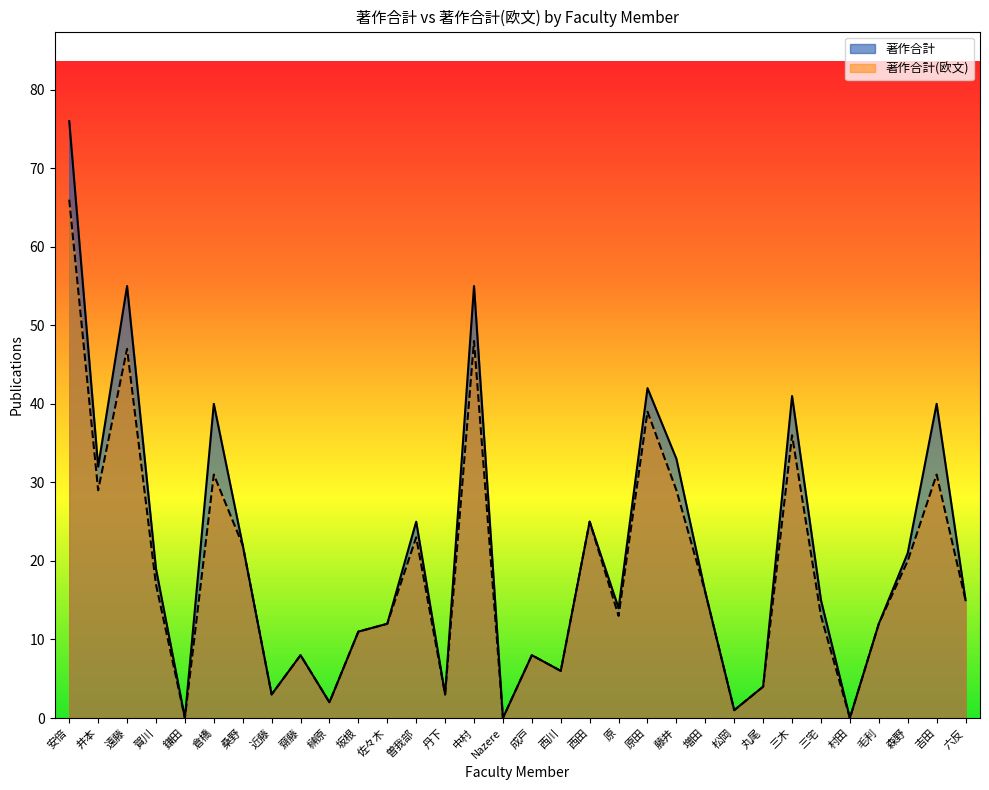

What is the value of the 著作合計 point at the 13th from the left?

25